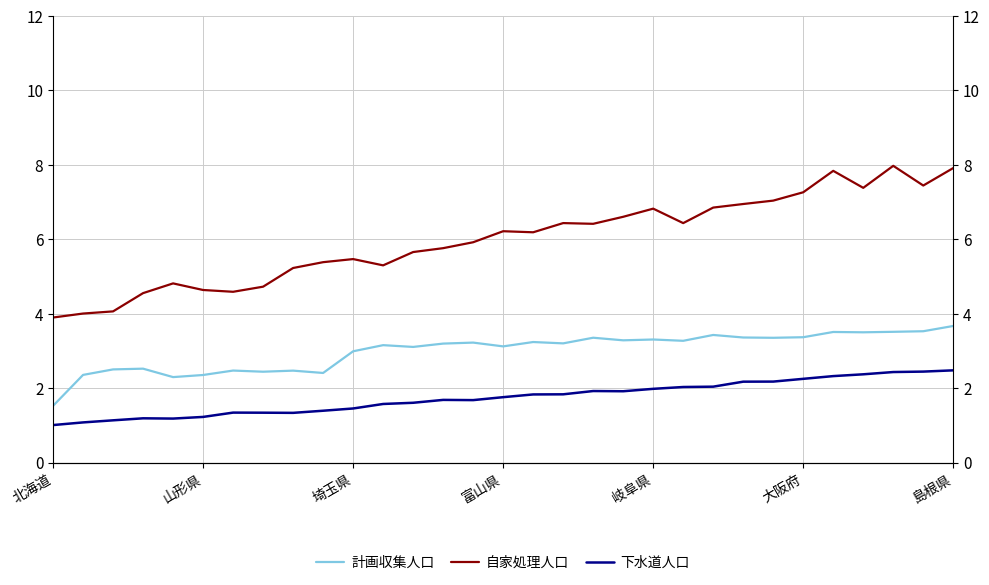

How many interior local peaks does the 計画収集人口 series have?

10